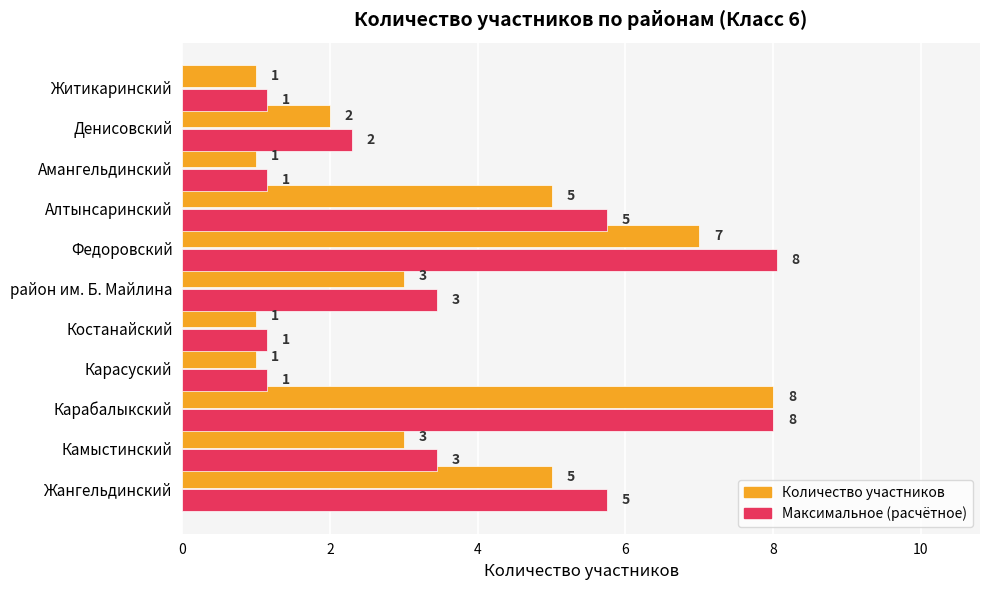

Is the value of Максимальное (расчётное) at Федоровский greater than the value of Количество участников at Денисовский?

Yes